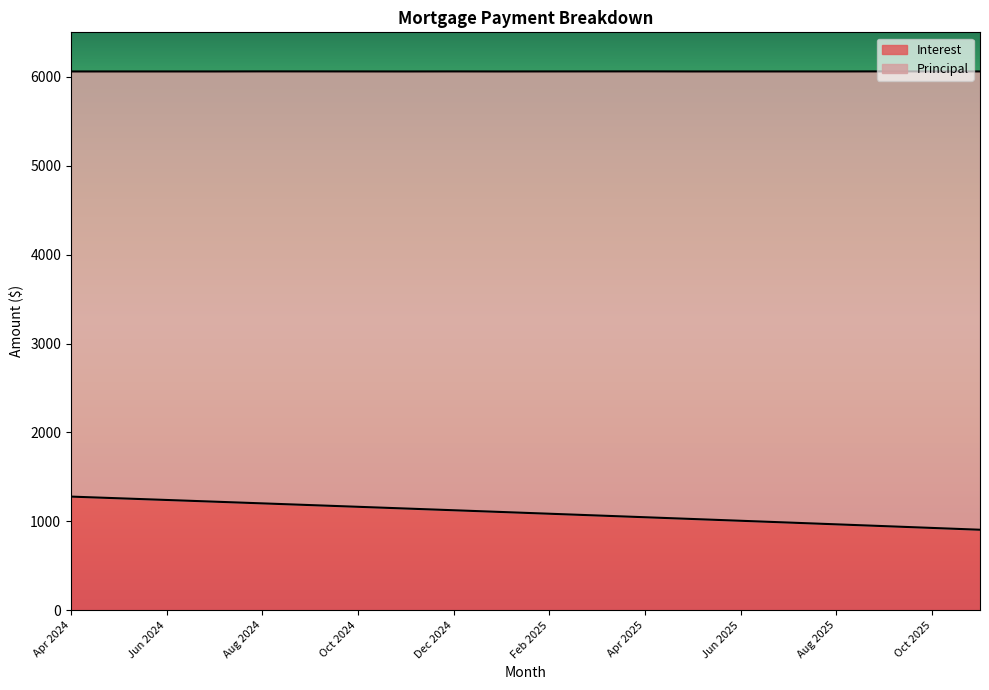

True or false: the data has more than 1 interior local peaks.

False